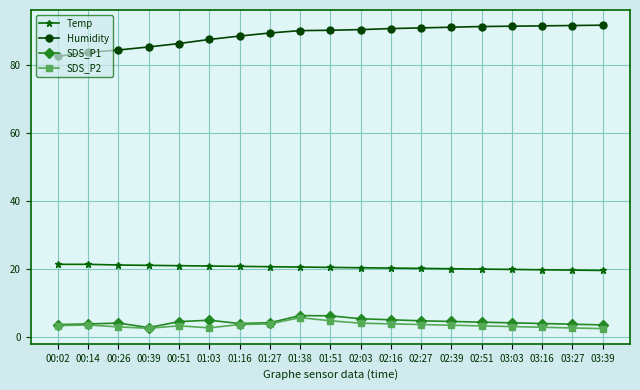

The SDS_P1 series shows 4.3 at 01:27. True or false?

True